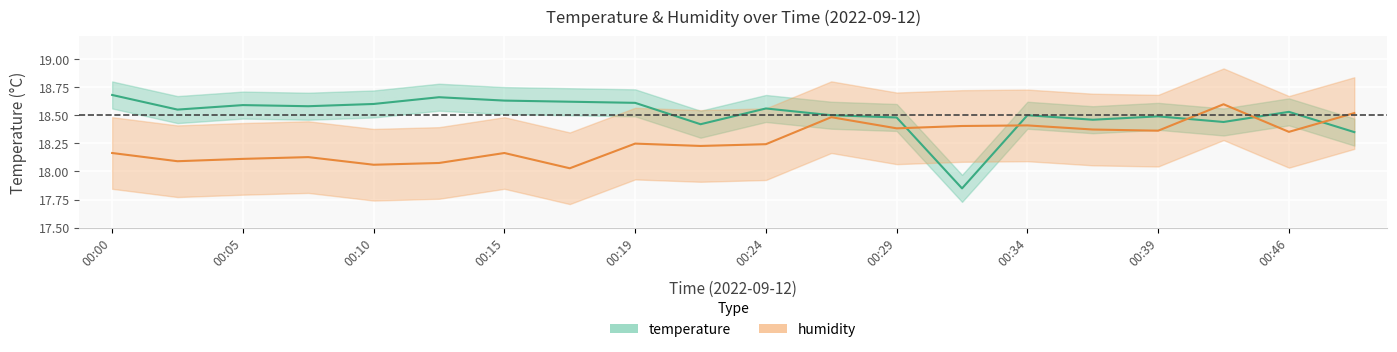

What is the sum of the temperature values at 00:39 and 00:17?

37.1